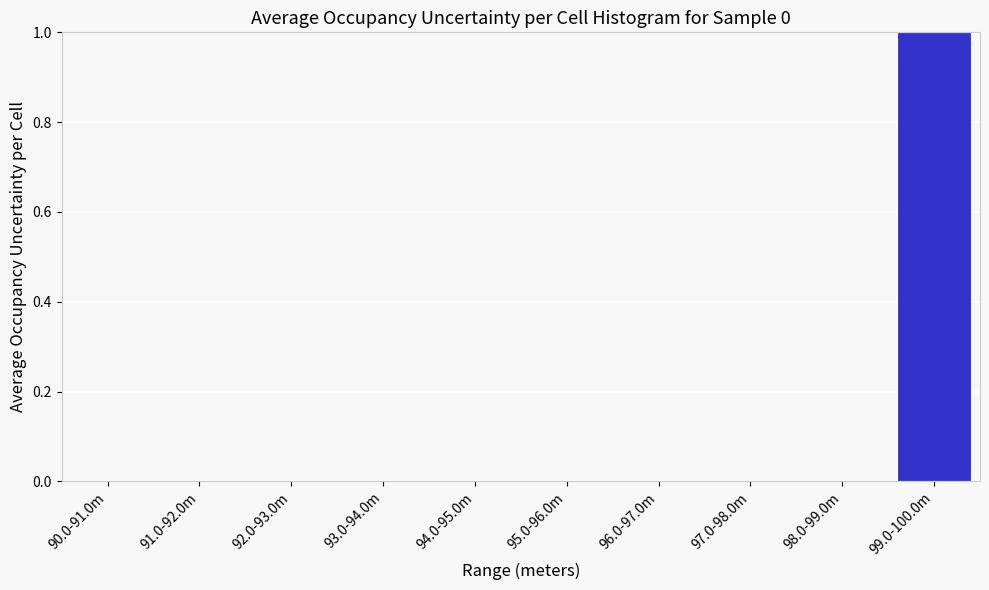

Reading left to right, extract all data points from this chart.

90.0-91.0m=0	91.0-92.0m=0	92.0-93.0m=0	93.0-94.0m=0	94.0-95.0m=0	95.0-96.0m=0	96.0-97.0m=0	97.0-98.0m=0	98.0-99.0m=0	99.0-100.0m=1